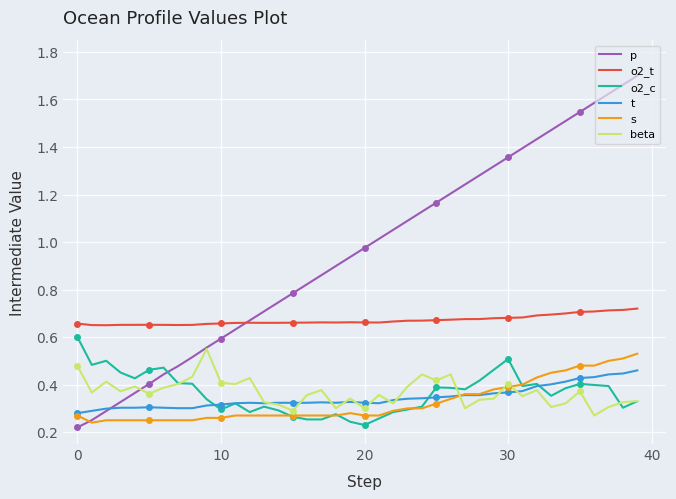

At how many categories does at least one series exceed 1?

19